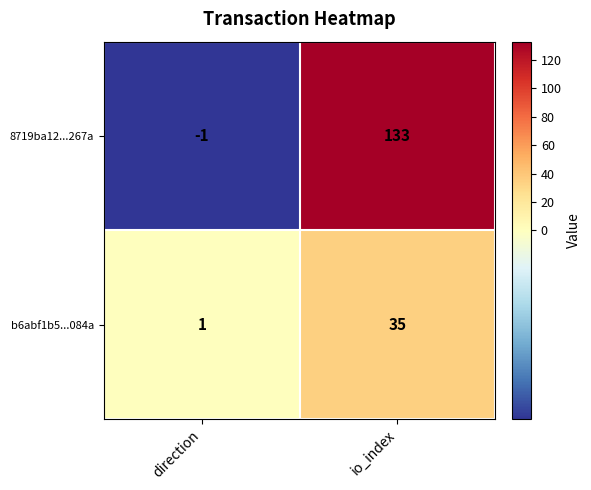

Which series has the largest range (max minus min)?

8719ba12...267a